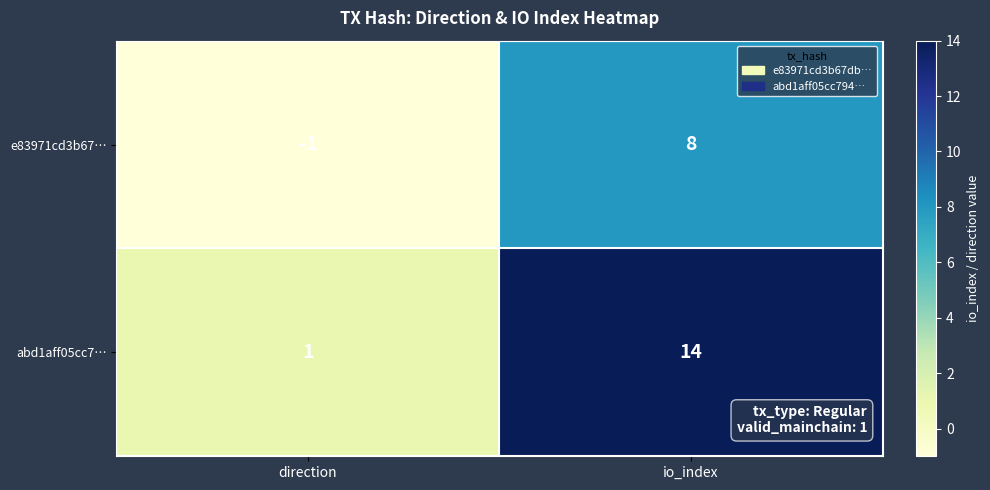

How many values in the e83971cd3b67… series are below 8?

1